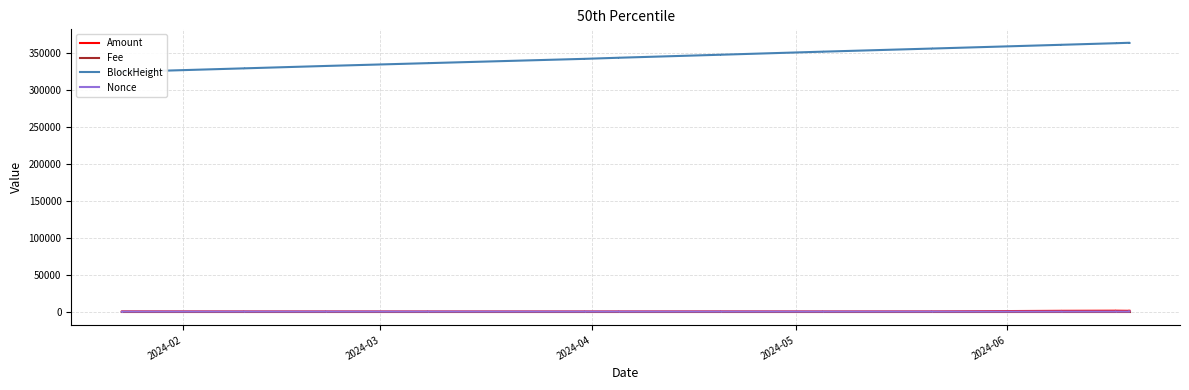

What is the average value of the BlockHeight series?

345772.3